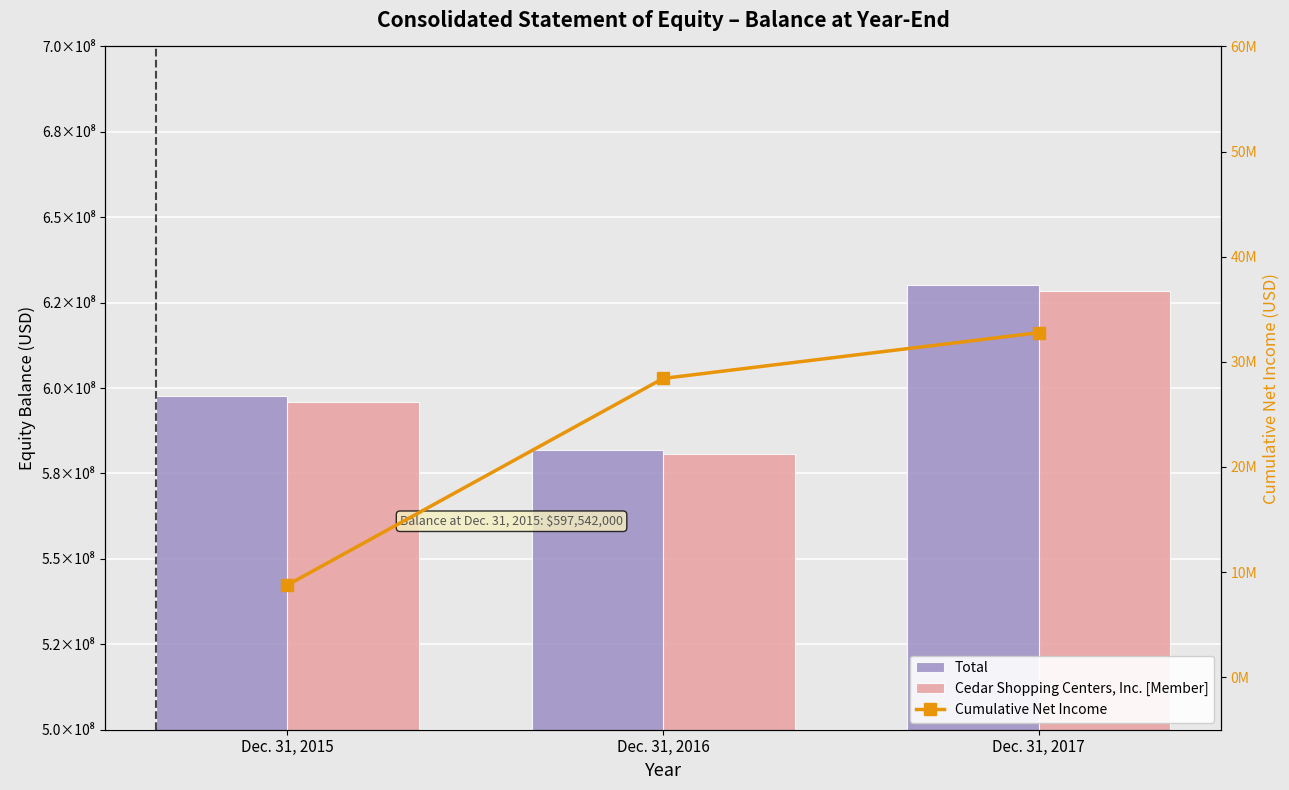

Between Dec. 31, 2016 and Dec. 31, 2015, which is larger?

Dec. 31, 2015